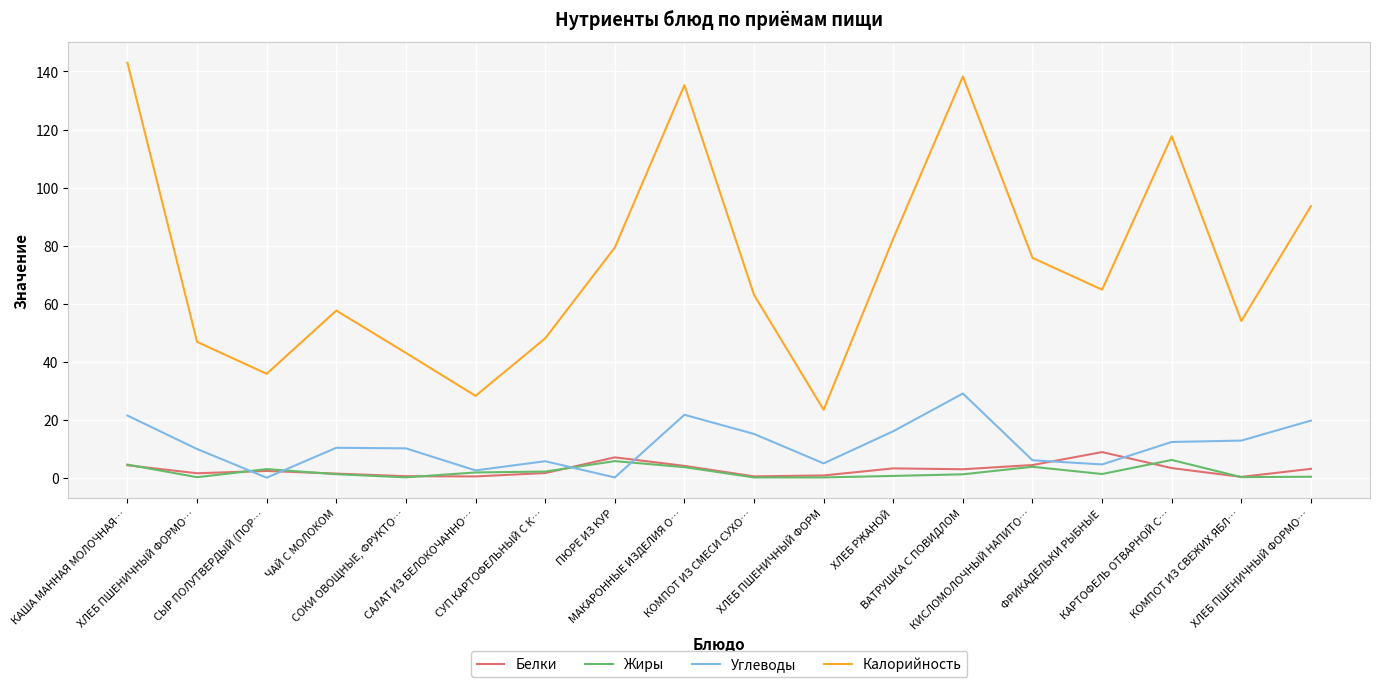

What is the total value across all series at ПЮРЕ ИЗ КУР?

92.1